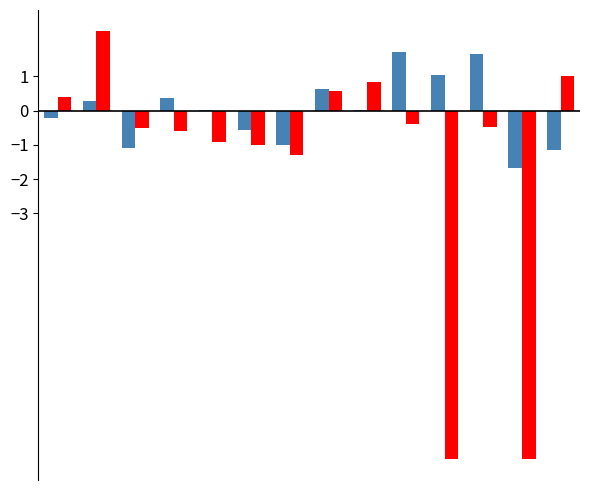

Count the number of categories in the chart.

14